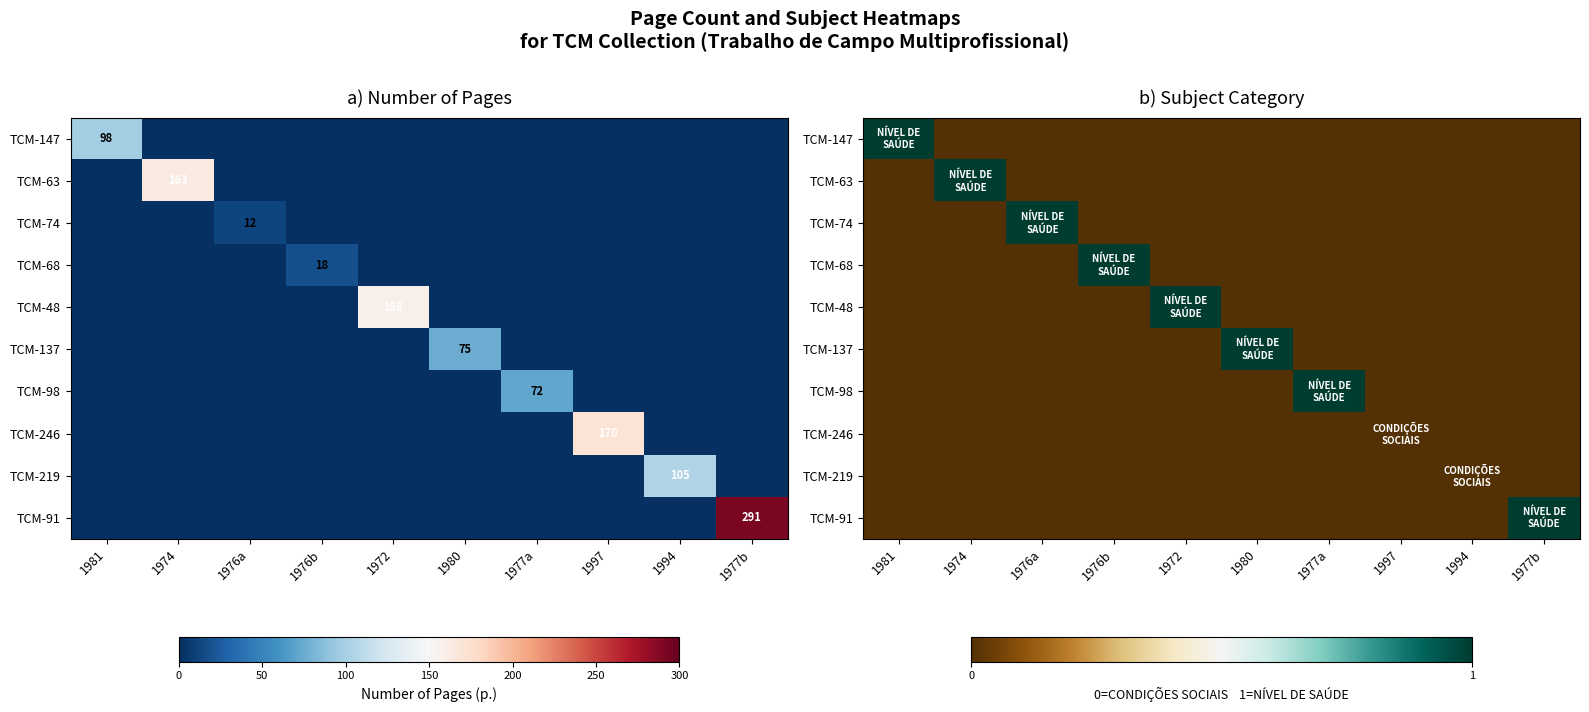

Which has a higher value, 1972 or 1997?

1972